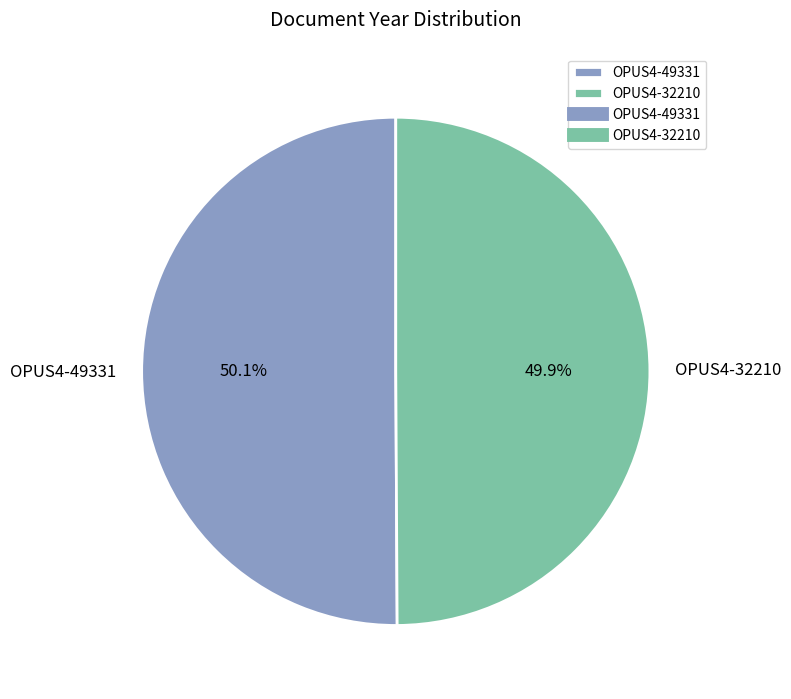

Count the number of slices in the pie.

2